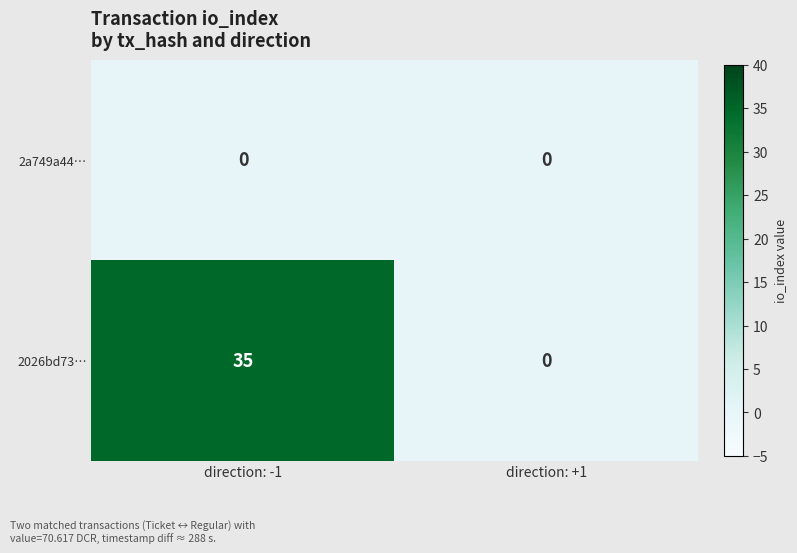

Count the number of categories in the chart.

2